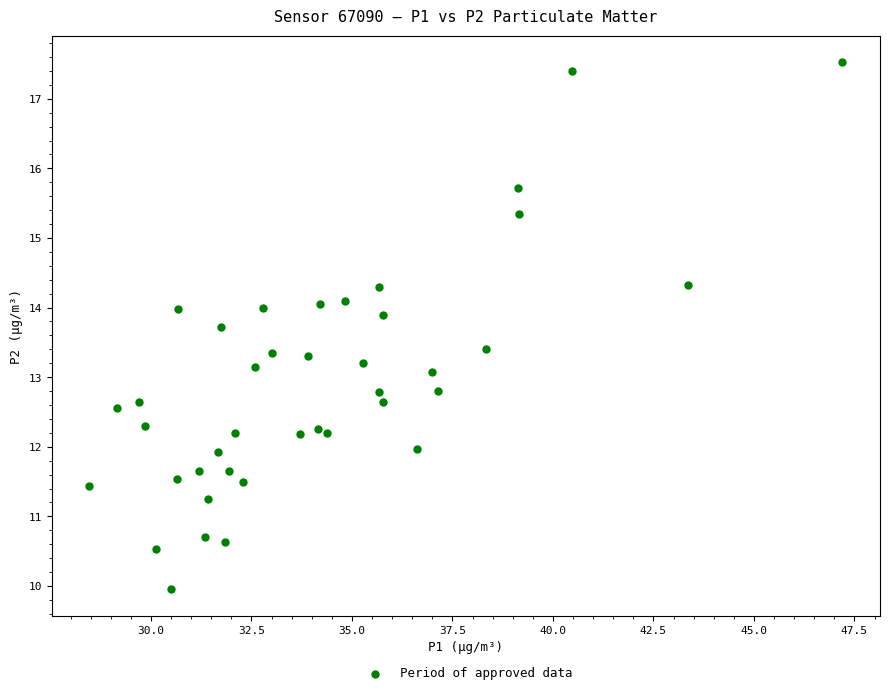

What is the range of X values (max minus min)?

18.7